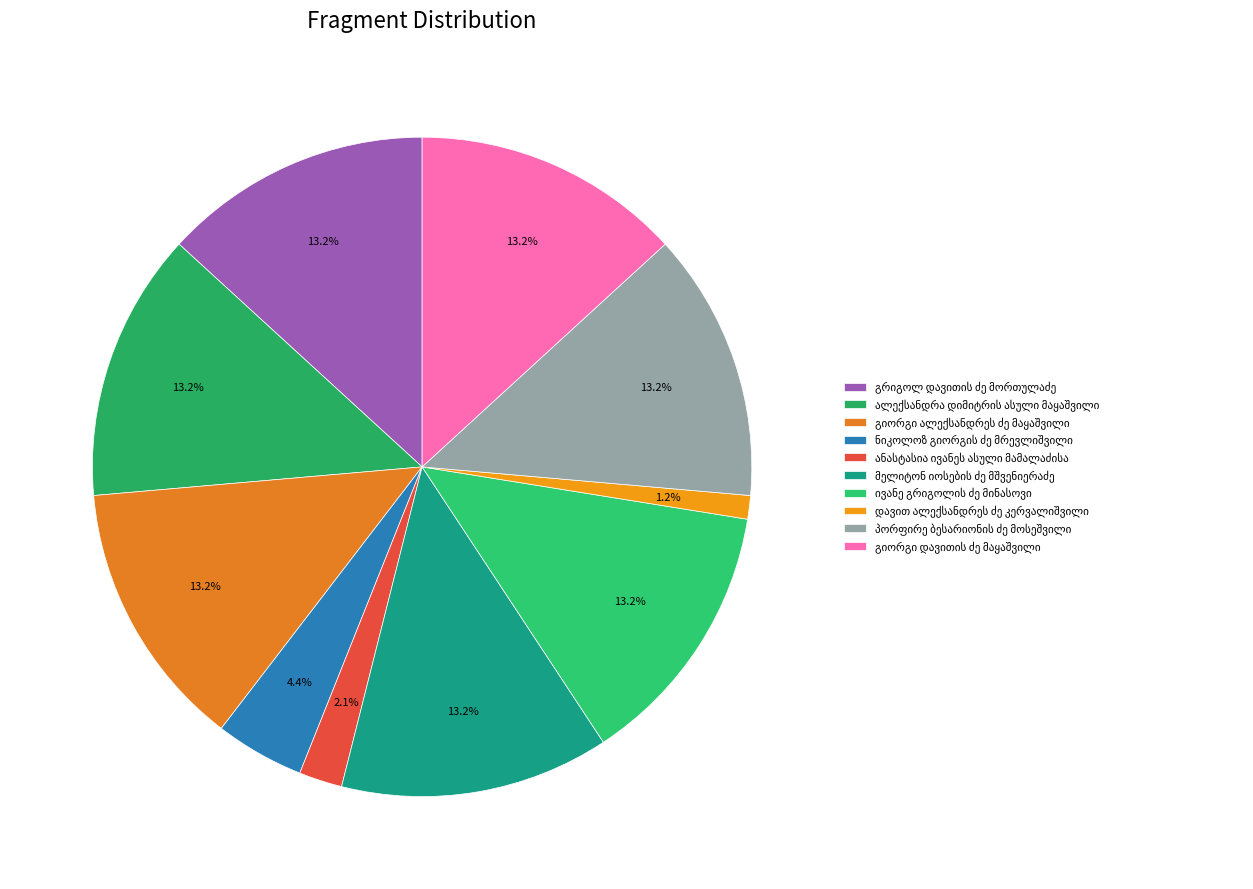

What is the largest slice in the pie chart?

მელიტონ იოსების ძე მშვენიერაძე